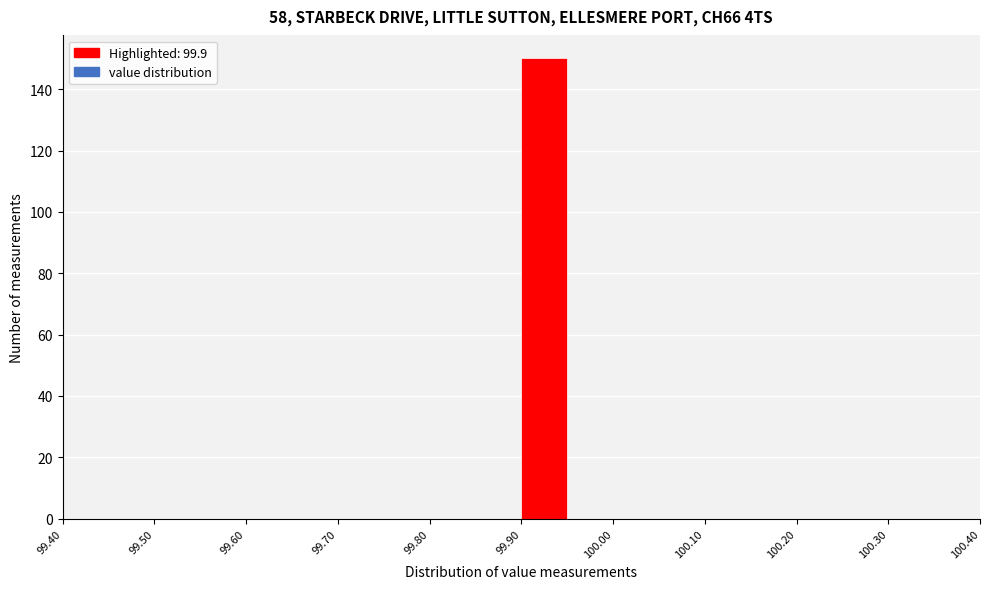

Which range on the x-axis has the tallest bar?

99.90 to 99.95